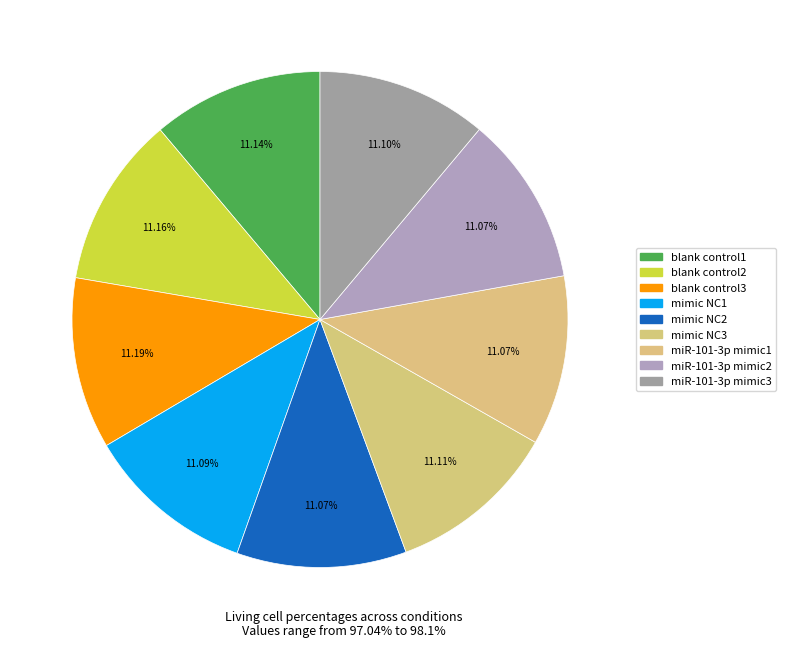

How many segments does this pie chart have?

9